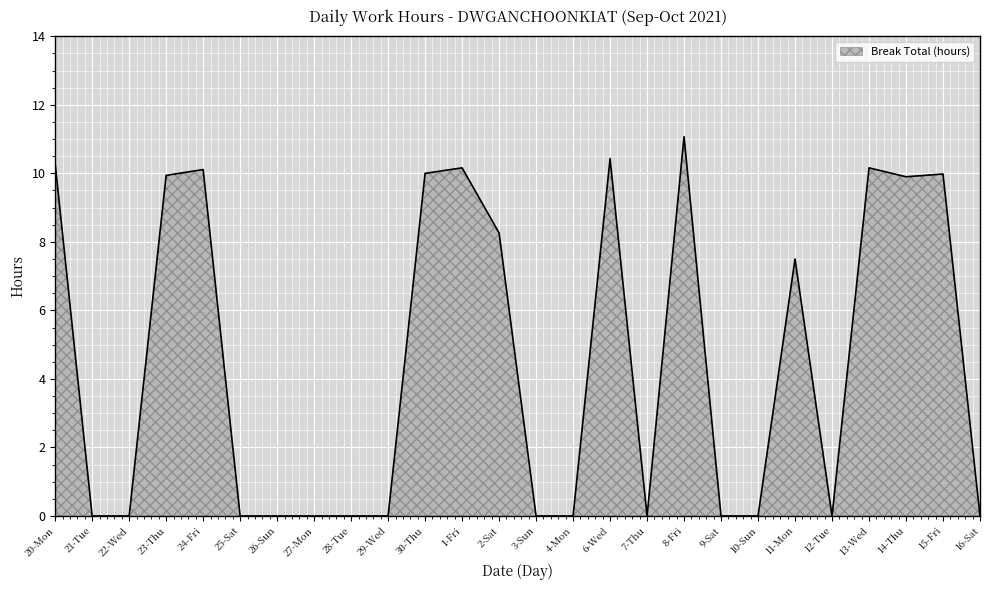

What is the greatest value displayed?

11.1